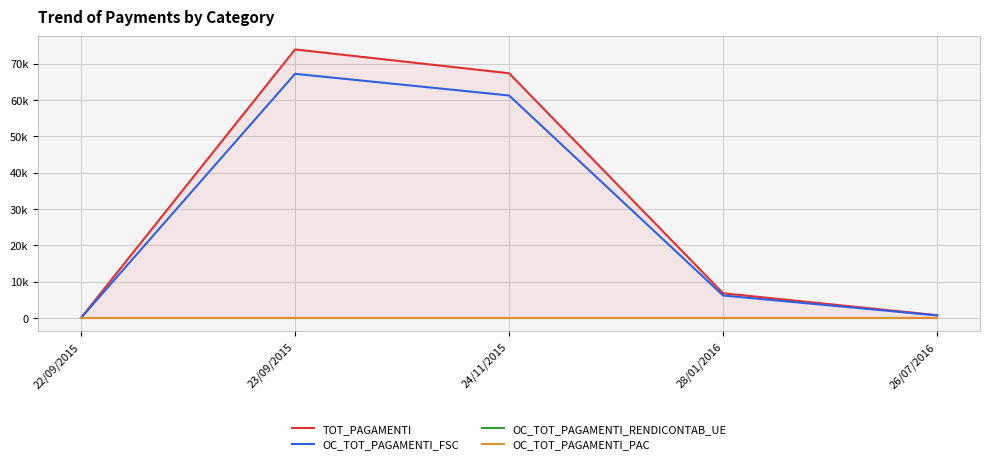

What is the label of the 4th point from the right?

23/09/2015